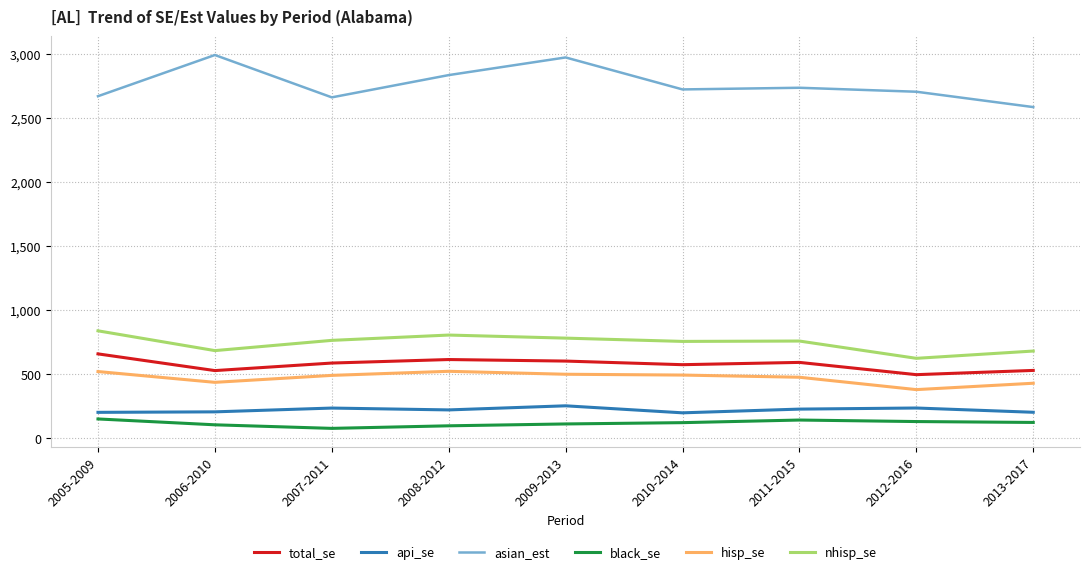

At 2012-2016, list the series in order from smallest to largest.

black_se, api_se, hisp_se, total_se, nhisp_se, asian_est